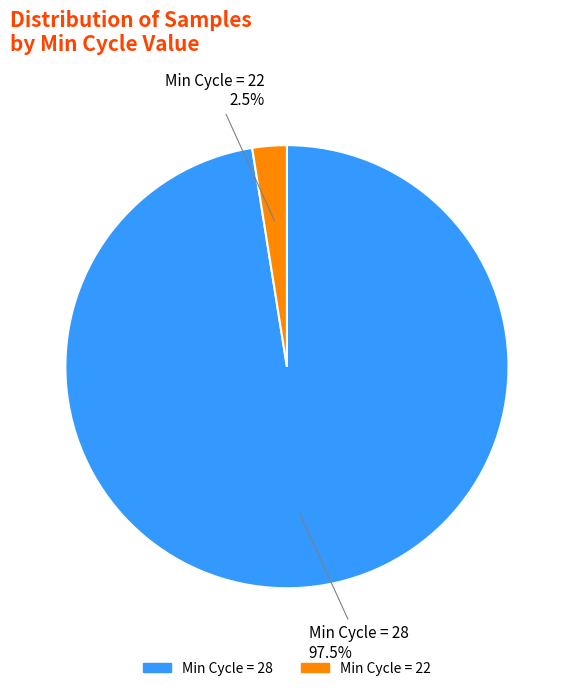

Does any single category account for the majority?

Yes